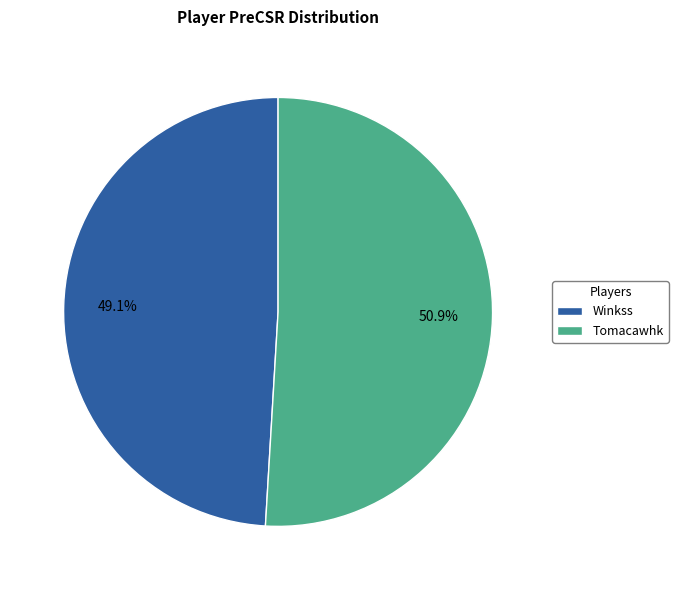

To the nearest percent, what is the average slice percentage?

50%